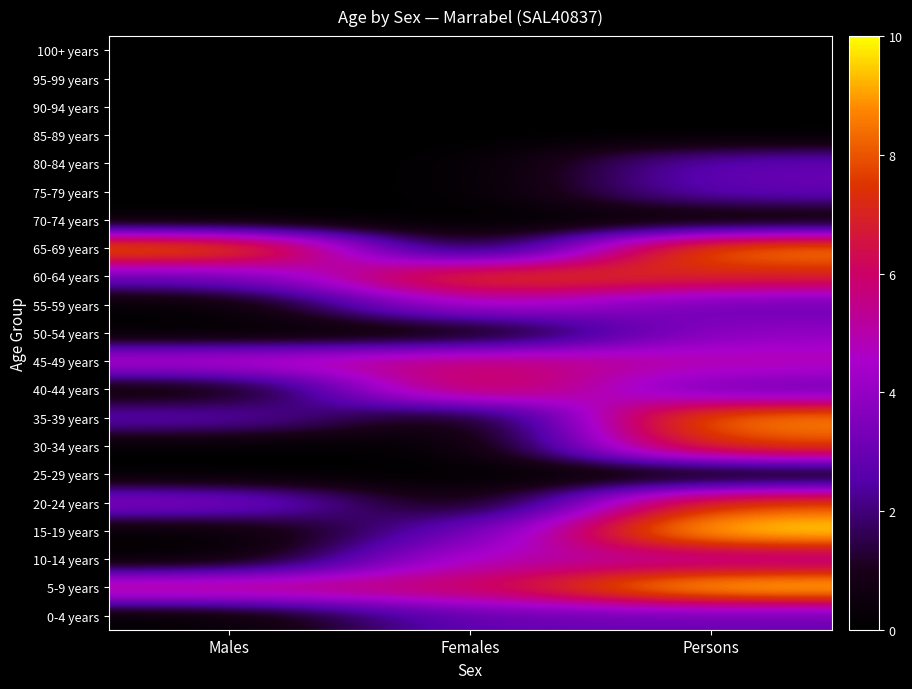

List the series in order of their peak value, lowest first.

25-29 years, 70-74 years, 85-89 years, 90-94 years, 95-99 years, 100+ years, 0-4 years, 75-79 years, 80-84 years, 50-54 years, 10-14 years, 55-59 years, 45-49 years, 40-44 years, 20-24 years, 30-34 years, 60-64 years, 35-39 years, 65-69 years, 5-9 years, 15-19 years